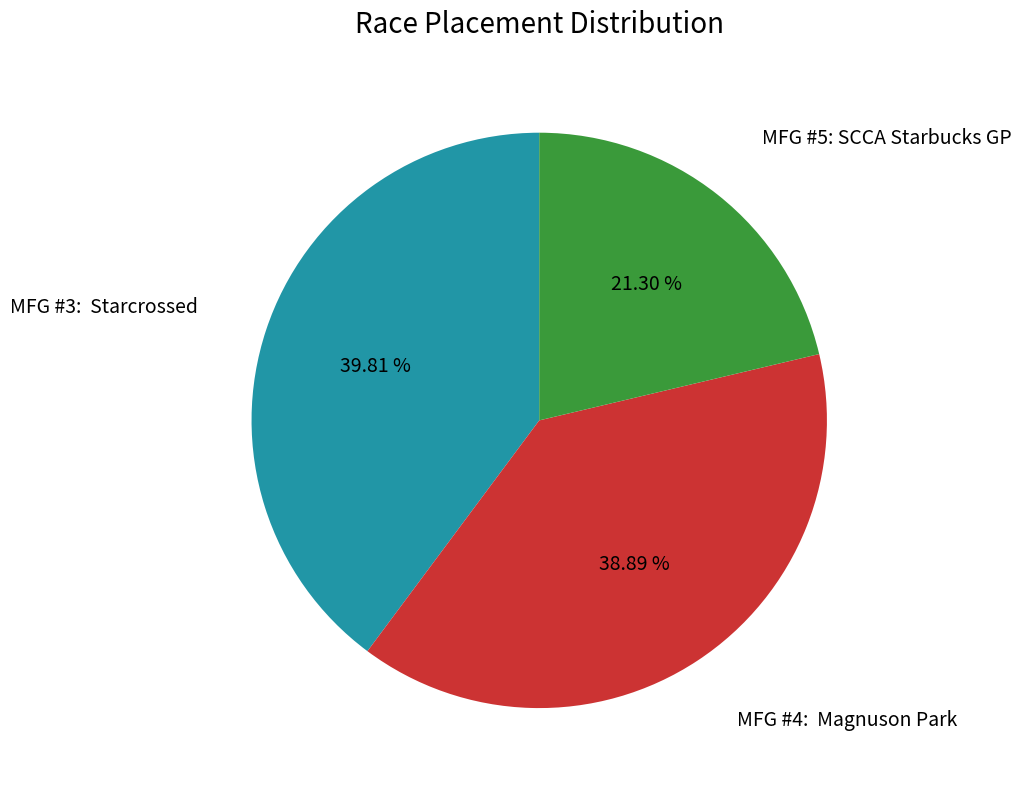

Is there a majority slice in this chart?

No